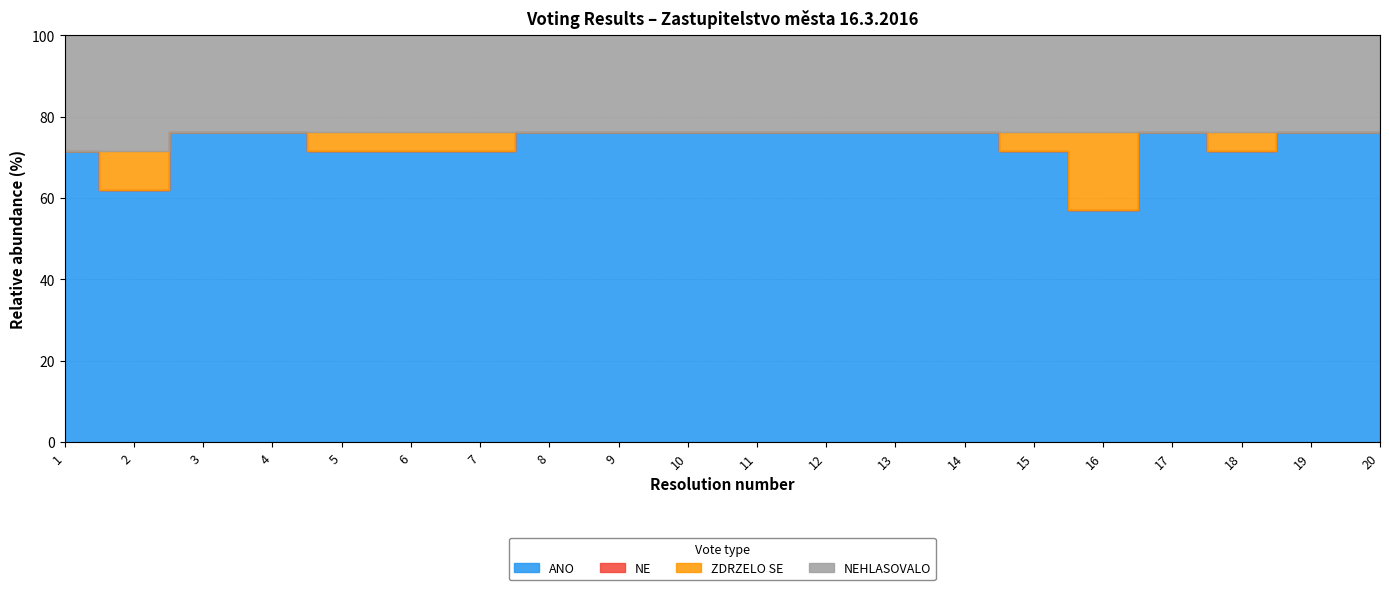

Reading right to left, what are all the values shown in this chart?

ANO: 20=16	19=16	18=15	17=16	16=12	15=15	14=16	13=16	12=16	11=16	10=16	9=16	8=16	7=15	6=15	5=15	4=16	3=16	2=13	1=15
NE: 20=0	19=0	18=0	17=0	16=0	15=0	14=0	13=0	12=0	11=0	10=0	9=0	8=0	7=0	6=0	5=0	4=0	3=0	2=0	1=0
ZDRZELO SE: 20=0	19=0	18=1	17=0	16=4	15=1	14=0	13=0	12=0	11=0	10=0	9=0	8=0	7=1	6=1	5=1	4=0	3=0	2=2	1=0
NEHLASOVALO: 20=5	19=5	18=5	17=5	16=5	15=5	14=5	13=5	12=5	11=5	10=5	9=5	8=5	7=5	6=5	5=5	4=5	3=5	2=6	1=6